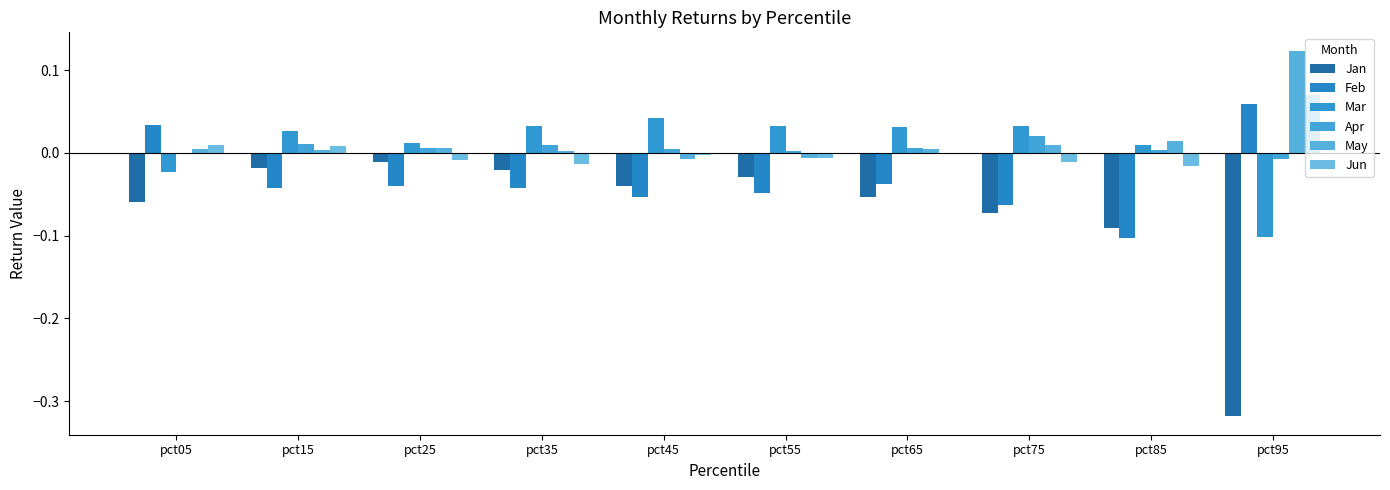

How many values in the Mar series exceed 0?

8